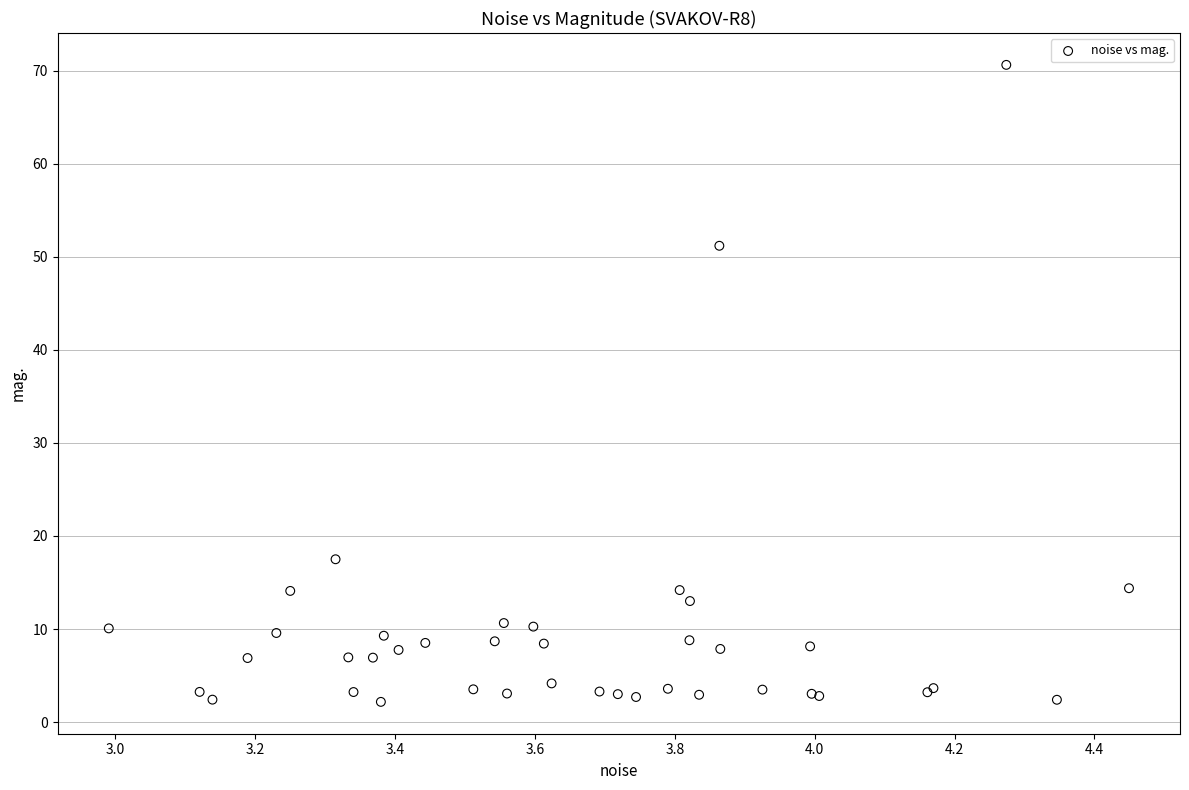

What Y value in the scatter plot is closest to 36?

51.2